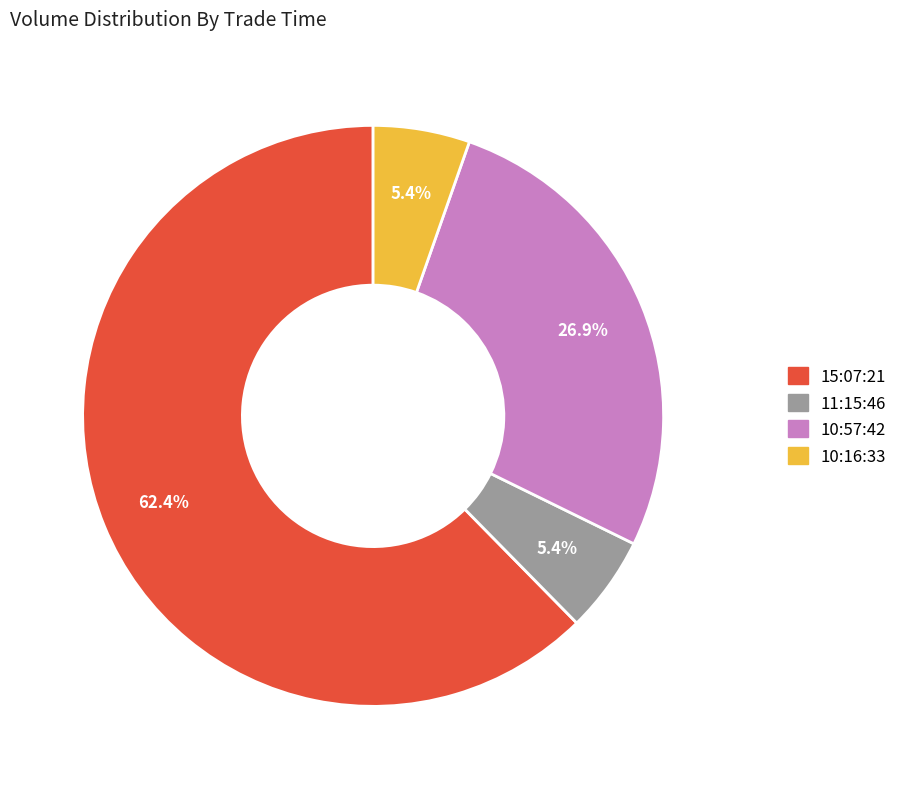

How many slices are in this pie chart?

4